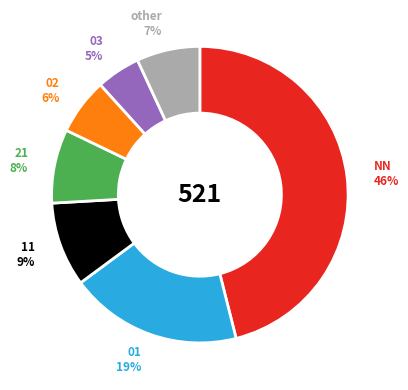

Combined, do NN and 11 account for over 50%?

Yes